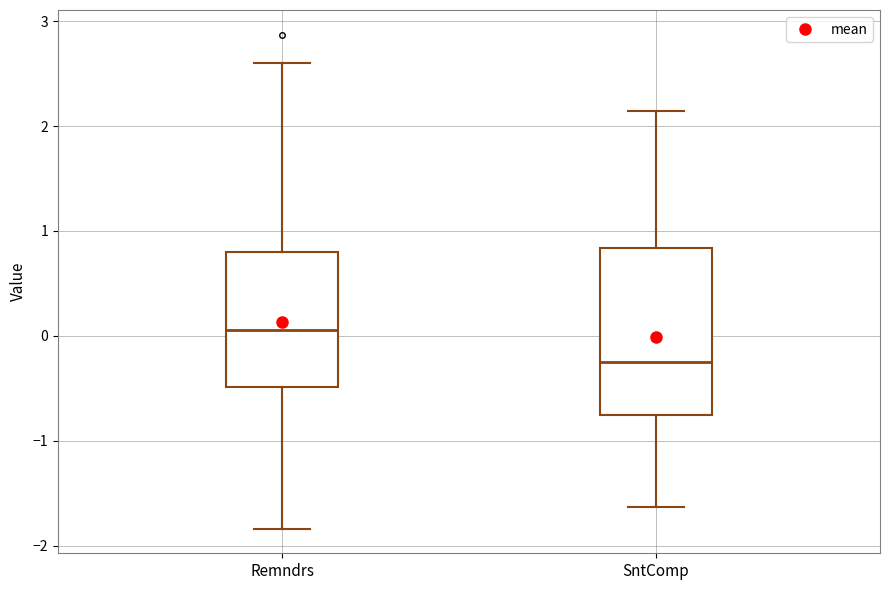

Which box's median line is the highest?

Remndrs